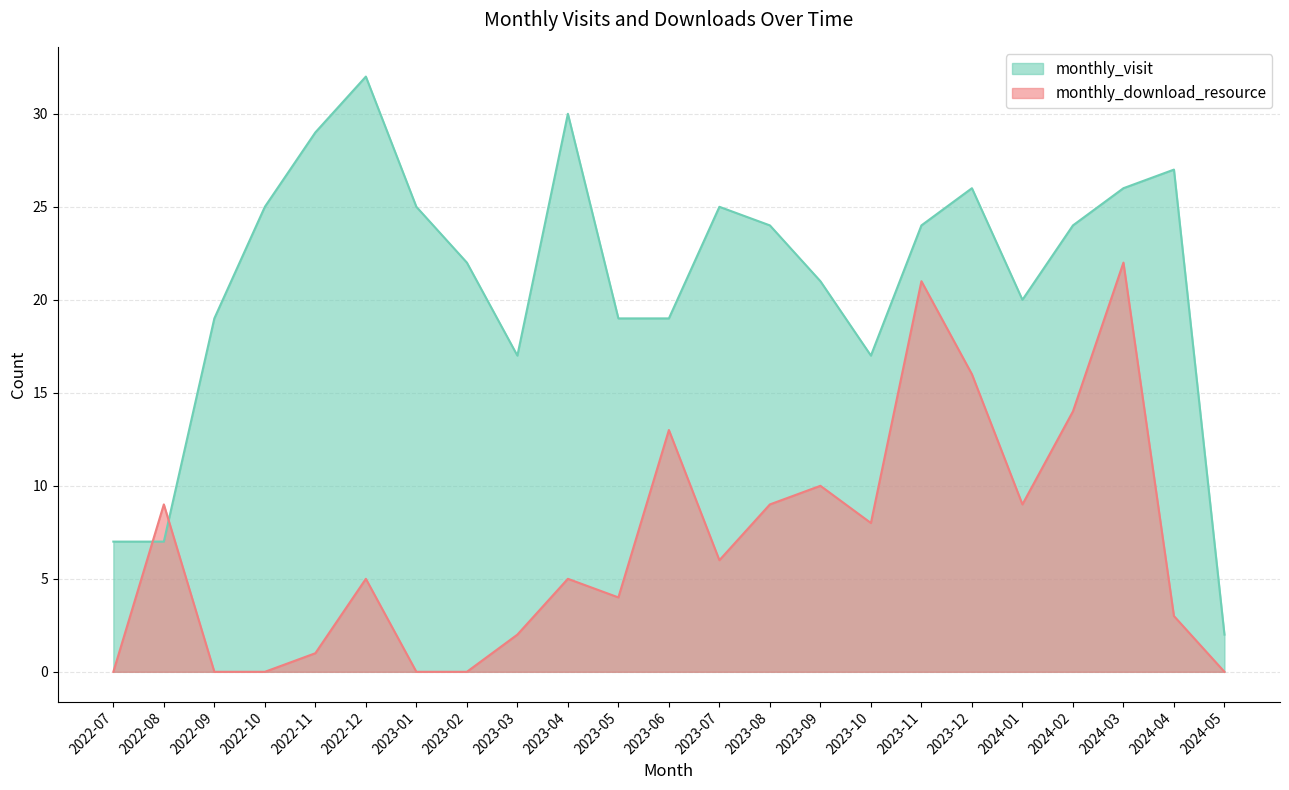

Does the chart have visible grid lines?

Yes